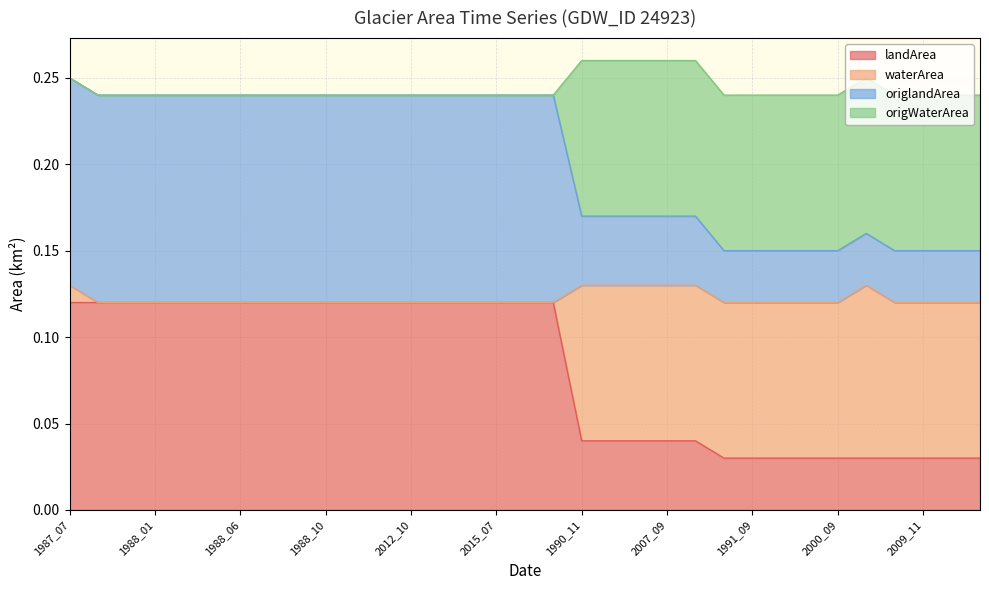

What is the value of the landArea point at the 1st from the left?

0.1